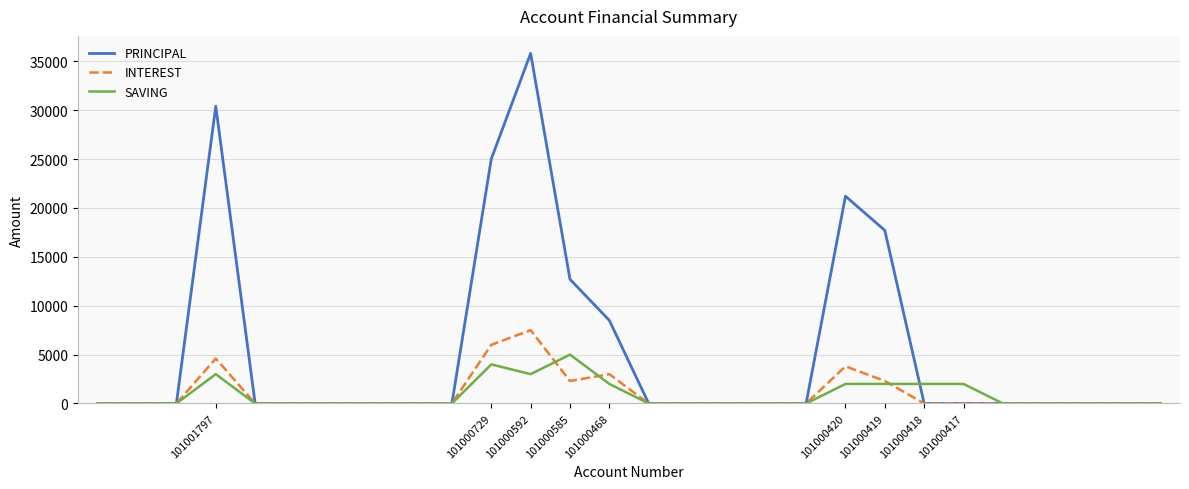

Reading left to right, list all the values displayed in this chart.

PRINCIPAL: 0	0	0	30400	0	0	0	0	0	0	25000	35800	12700	8500	0	0	0	0	0	21200	17700	0	0	0	0	0	0	0
INTEREST: 0	0	0	4600	0	0	0	0	0	0	6000	7500	2300	3000	0	0	0	0	0	3800	2300	0	0	0	0	0	0	0
SAVING: 0	0	0	3000	0	0	0	0	0	0	4000	3000	5000	2000	0	0	0	0	0	2000	2000	2000	2000	0	0	0	0	0